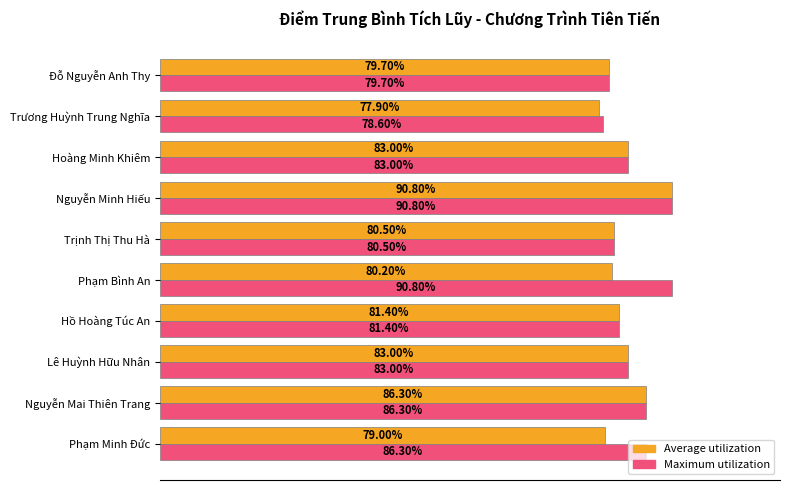

Which series changed the most between Lê Huỳnh Hữu Nhân and Phạm Bình An?

Maximum utilization